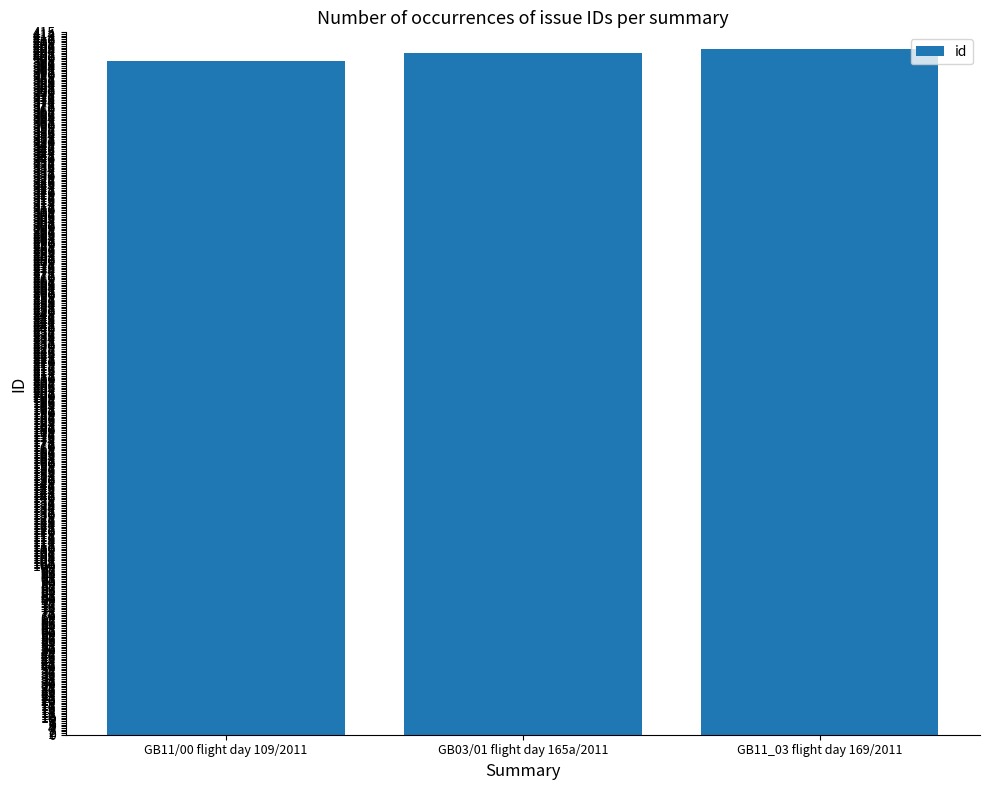

What is the smallest value displayed?

398